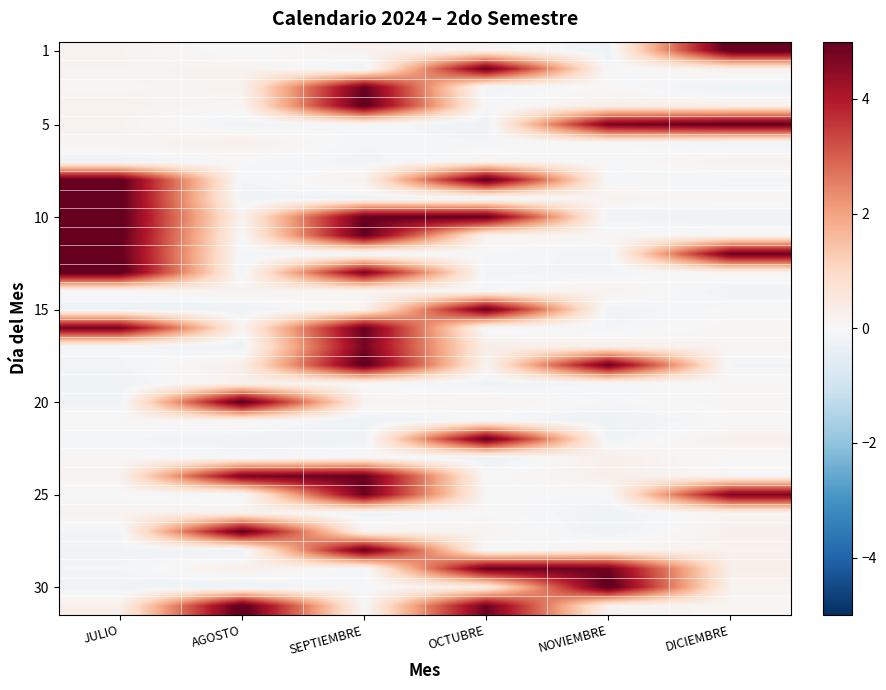

Which series has the largest total across all categories?

10